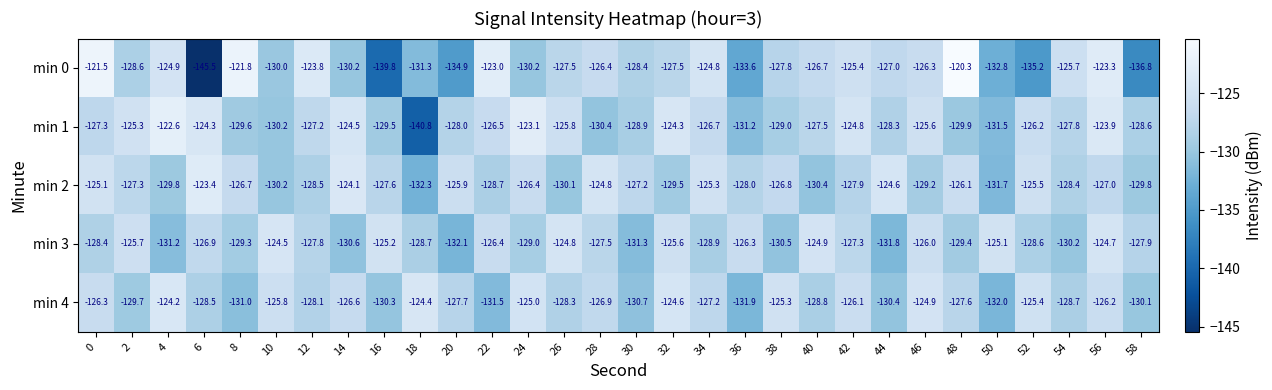

What is the difference between the highest and lowest values at 34?

4.1